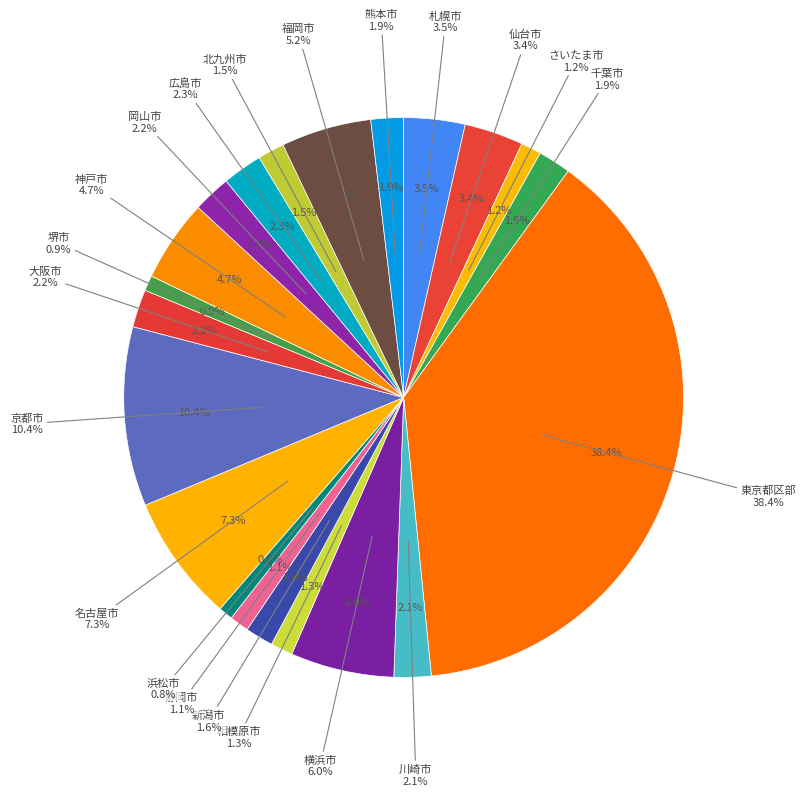

What percentage is NOT represented by 堺市?

99.1%